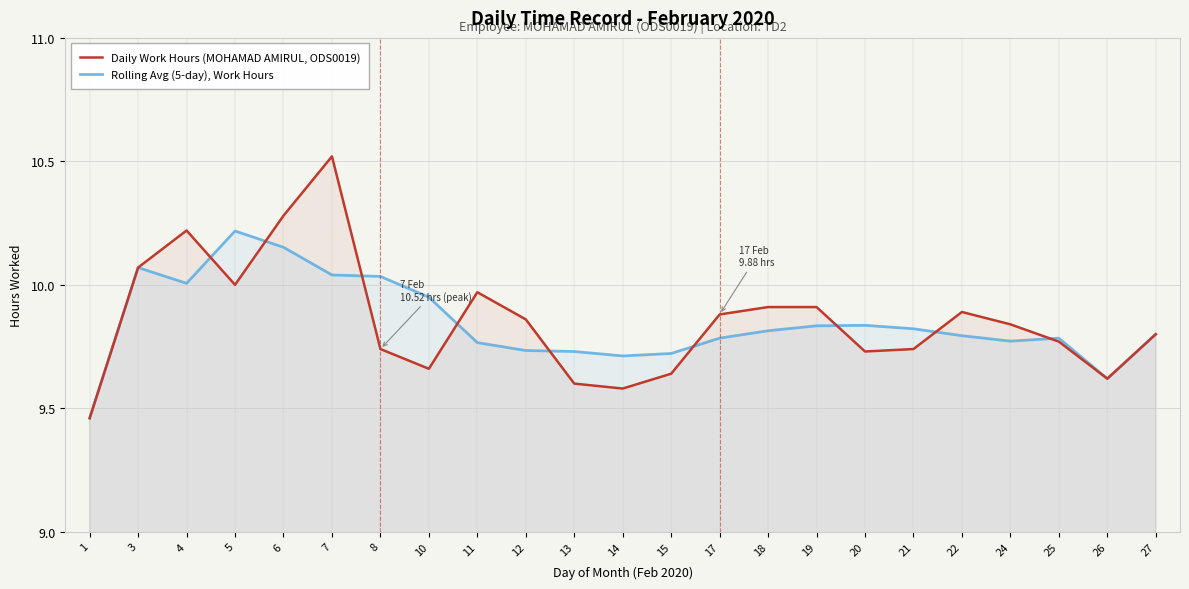

What is the maximum value for Daily Work Hours (MOHAMAD AMIRUL, ODS0019)?

10.5